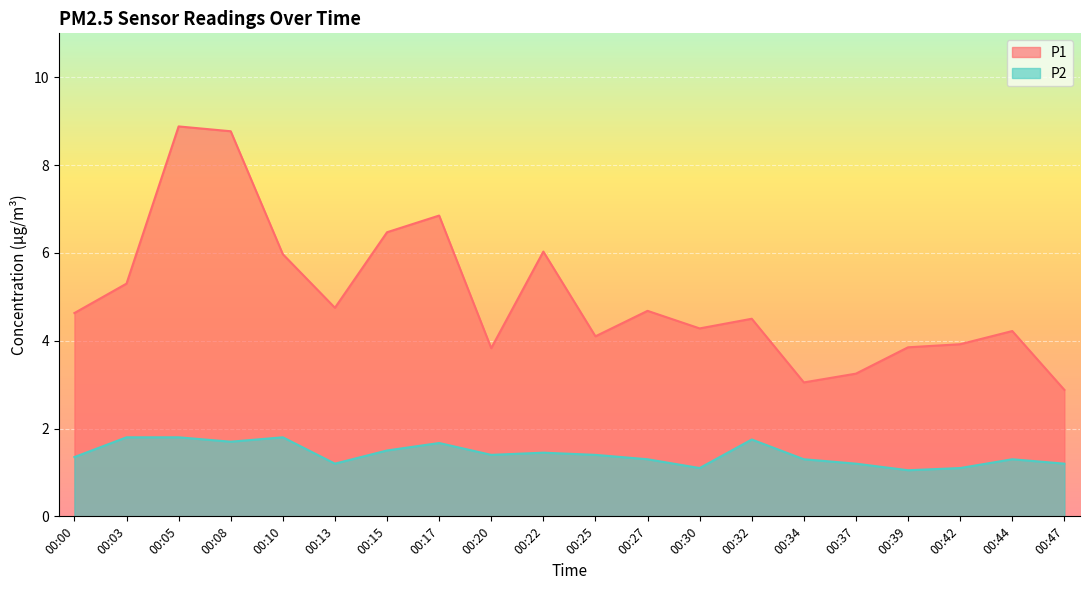

What is the total value across all series at 00:44?

5.5